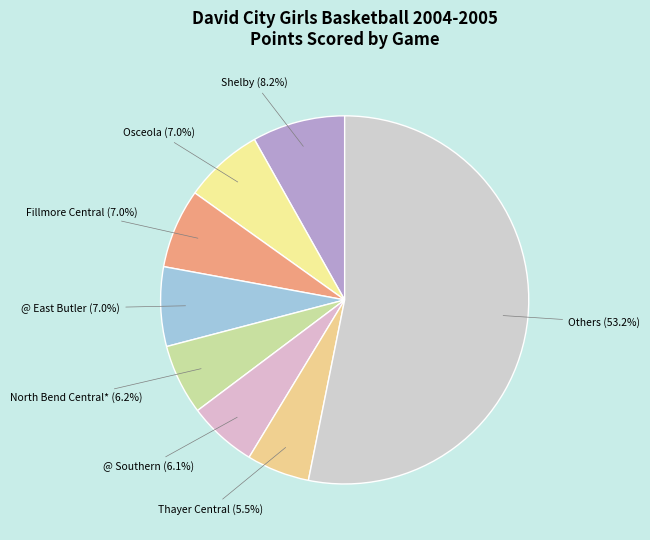

Is there any slice that represents more than half of the pie?

Yes